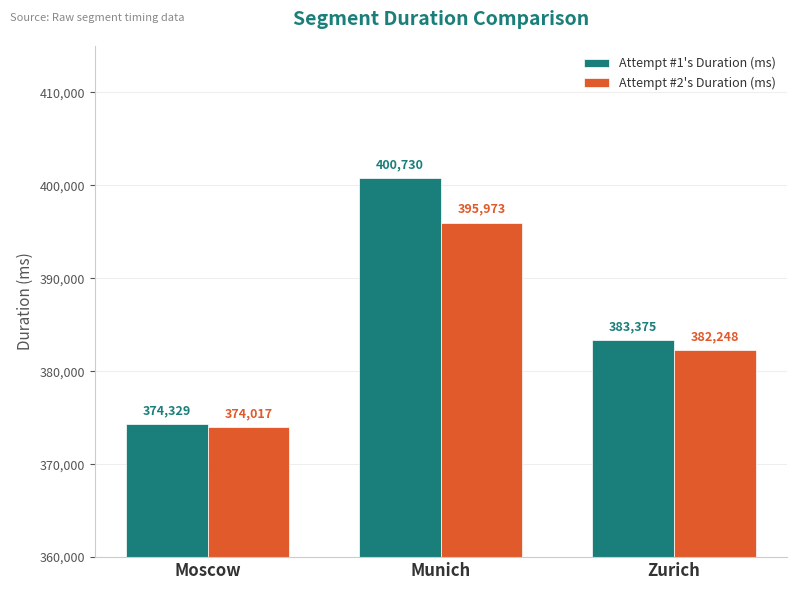

At which label does Attempt #1's Duration (ms) reach its minimum?

Moscow